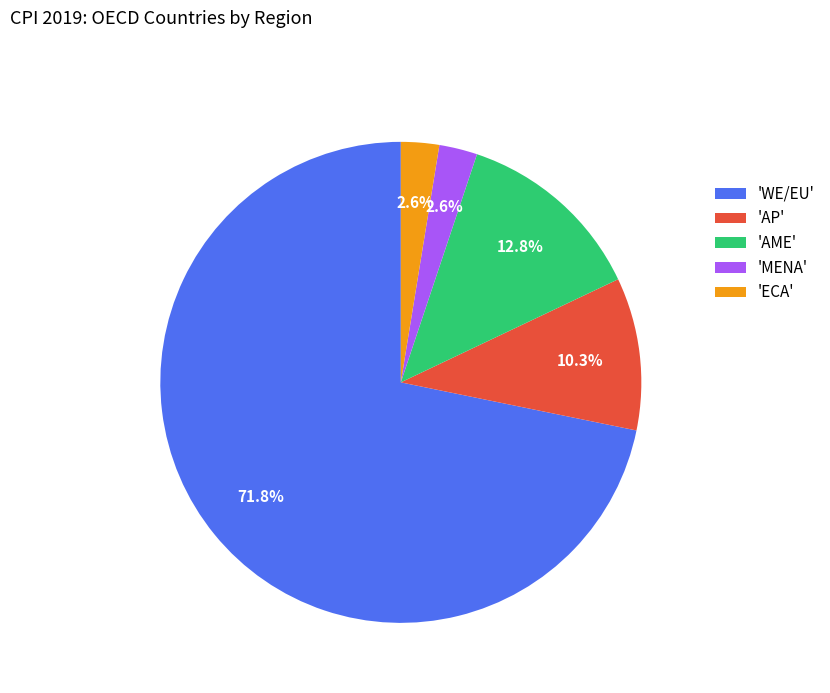

Between 'AP' and 'AME', which is larger?

'AME'